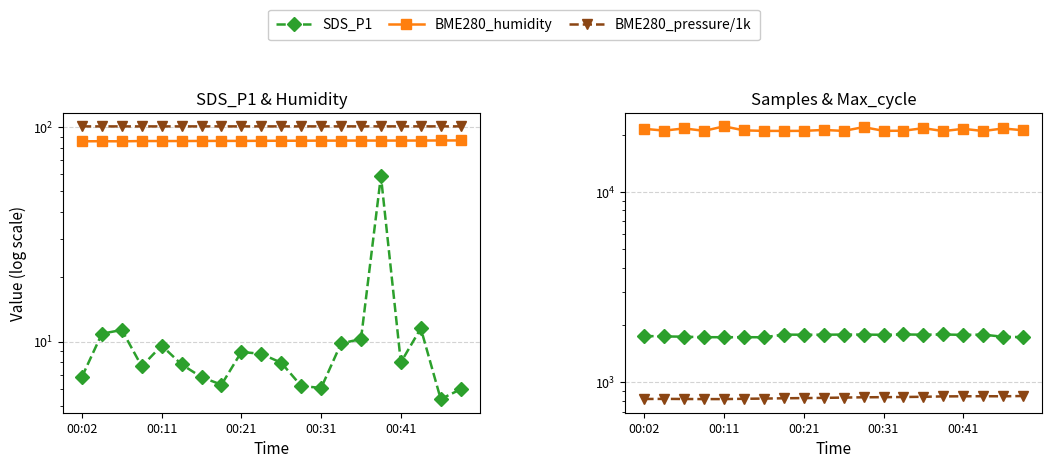

How many interior local peaks does the SDS_P1 series have?

5